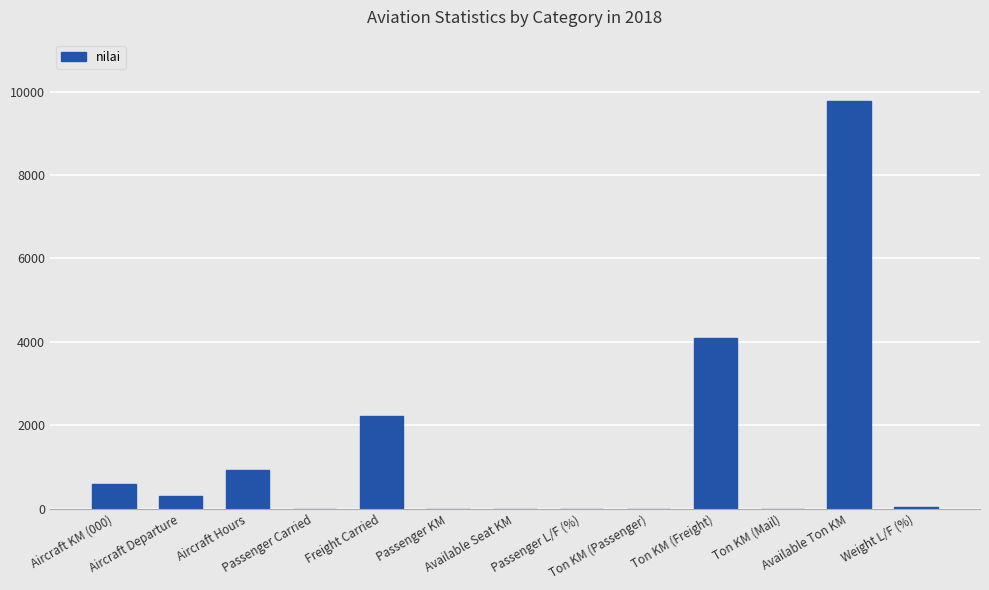

What is the average value?

1381